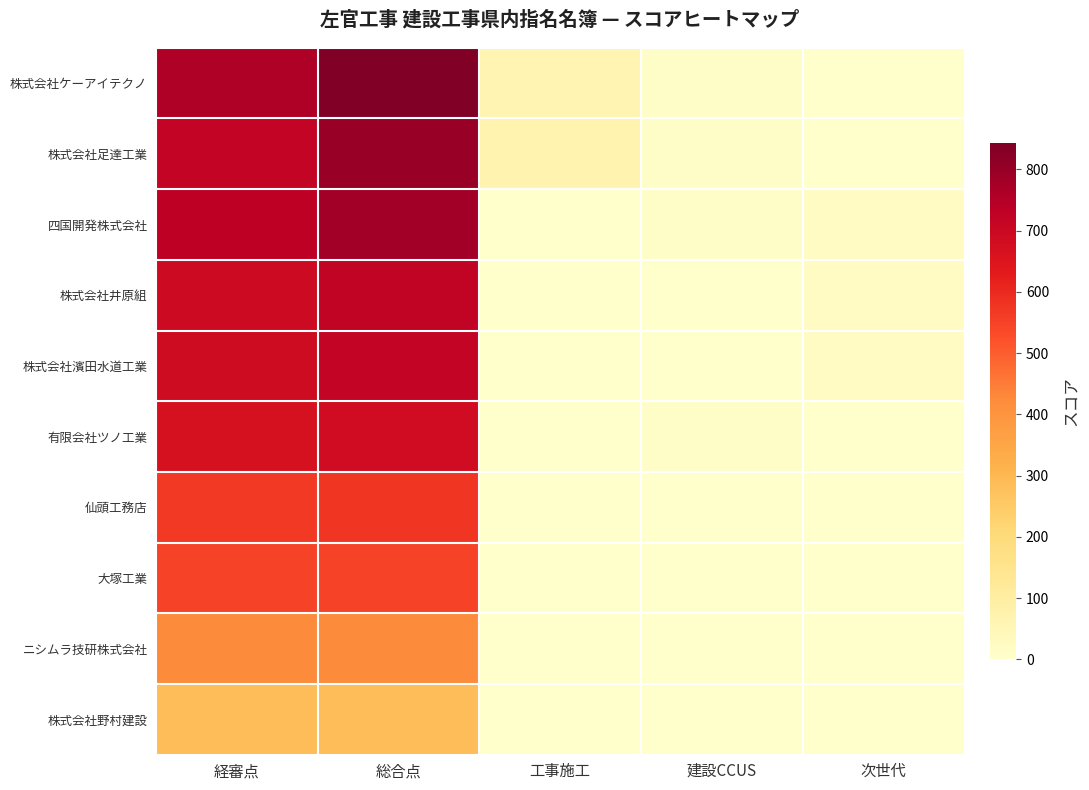

Reading left to right, transcribe all the data shown in this chart.

株式会社ケーアイテクノ: 経審点=760	総合点=843	工事施工=63	建設CCUS=10	次世代=0
株式会社足達工業: 経審点=715	総合点=800	工事施工=70	建設CCUS=10	次世代=0
四国開発株式会社: 経審点=732	総合点=782	工事施工=0	建設CCUS=10	次世代=20
株式会社井原組: 経審点=692	総合点=722	工事施工=0	建設CCUS=0	次世代=20
株式会社濱田水道工業: 経審点=689	総合点=719	工事施工=0	建設CCUS=0	次世代=20
有限会社ツノ工業: 経審点=668	総合点=688	工事施工=0	建設CCUS=10	次世代=0
仙頭工務店: 経審点=568	総合点=573	工事施工=0	建設CCUS=0	次世代=0
大塚工業: 経審点=548	総合点=548	工事施工=0	建設CCUS=0	次世代=0
ニシムラ技研株式会社: 経審点=422	総合点=422	工事施工=0	建設CCUS=0	次世代=0
株式会社野村建設: 経審点=286	総合点=286	工事施工=0	建設CCUS=0	次世代=0